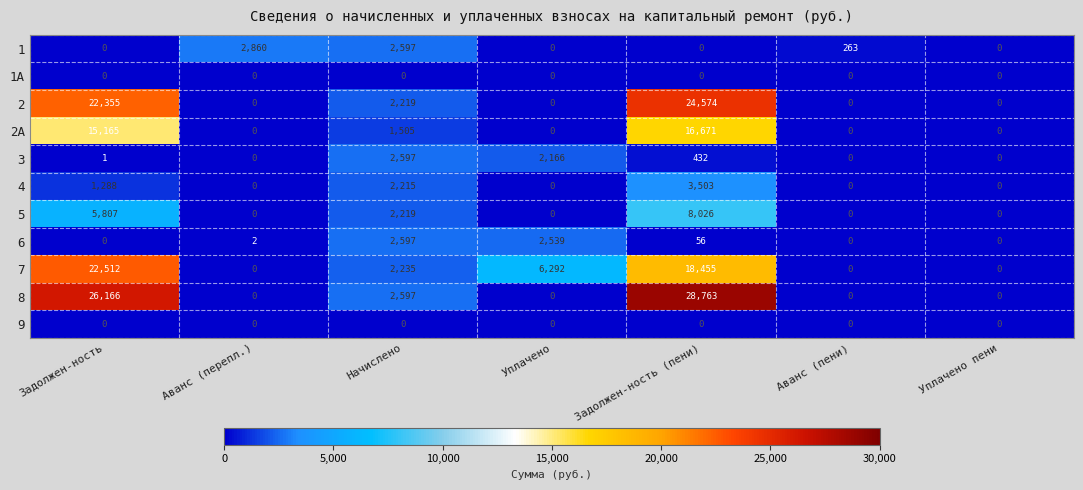

Count the 5 values in the range 0 to 5807.

6